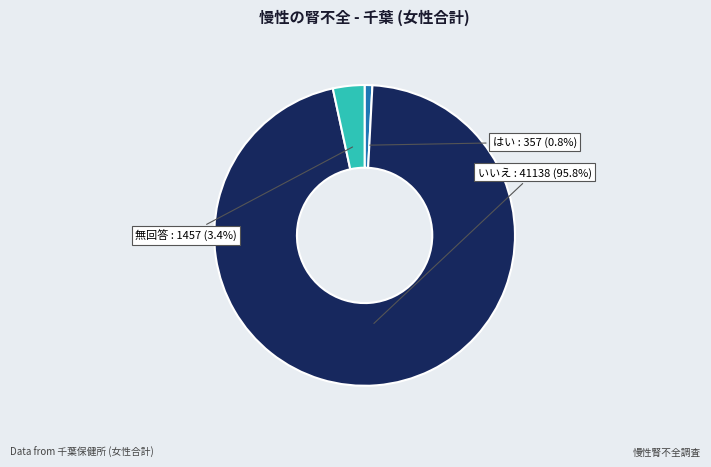

Is it true that いいえ is 96% of the pie?

True